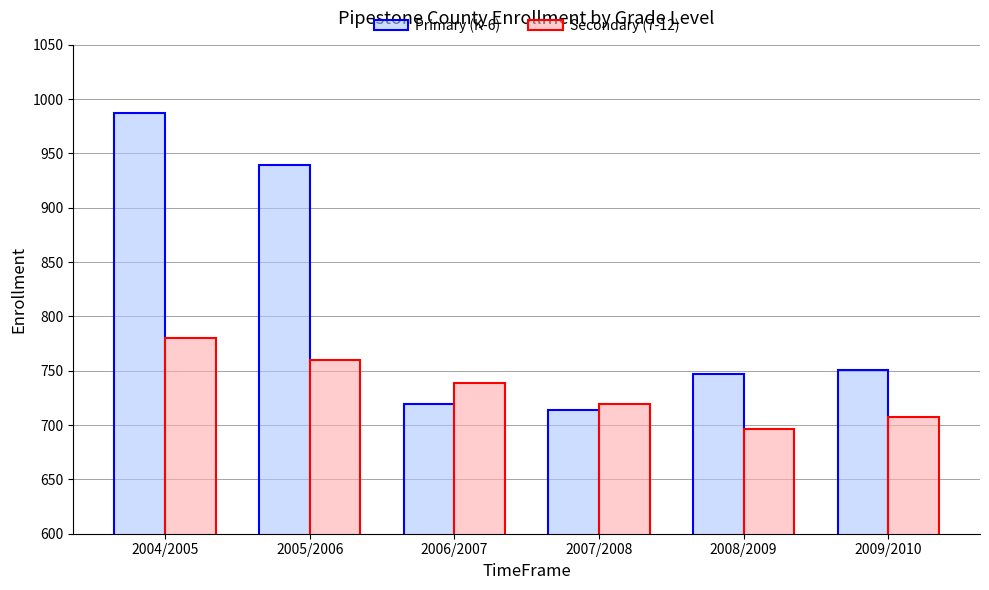

How many bars are there in total?

12